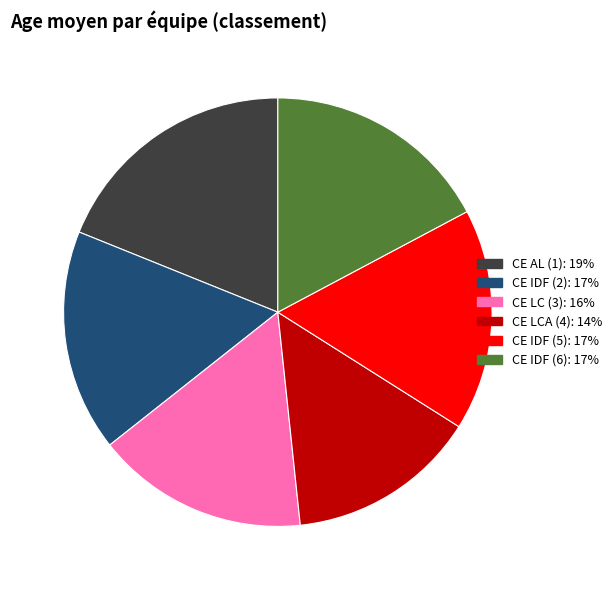

True or false: CE AL (1) accounts for 29% of the total.

False